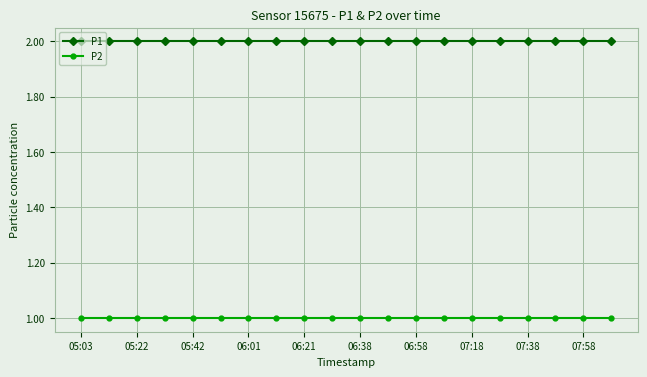

What is the value of the P1 point at the 14th from the left?

2.0